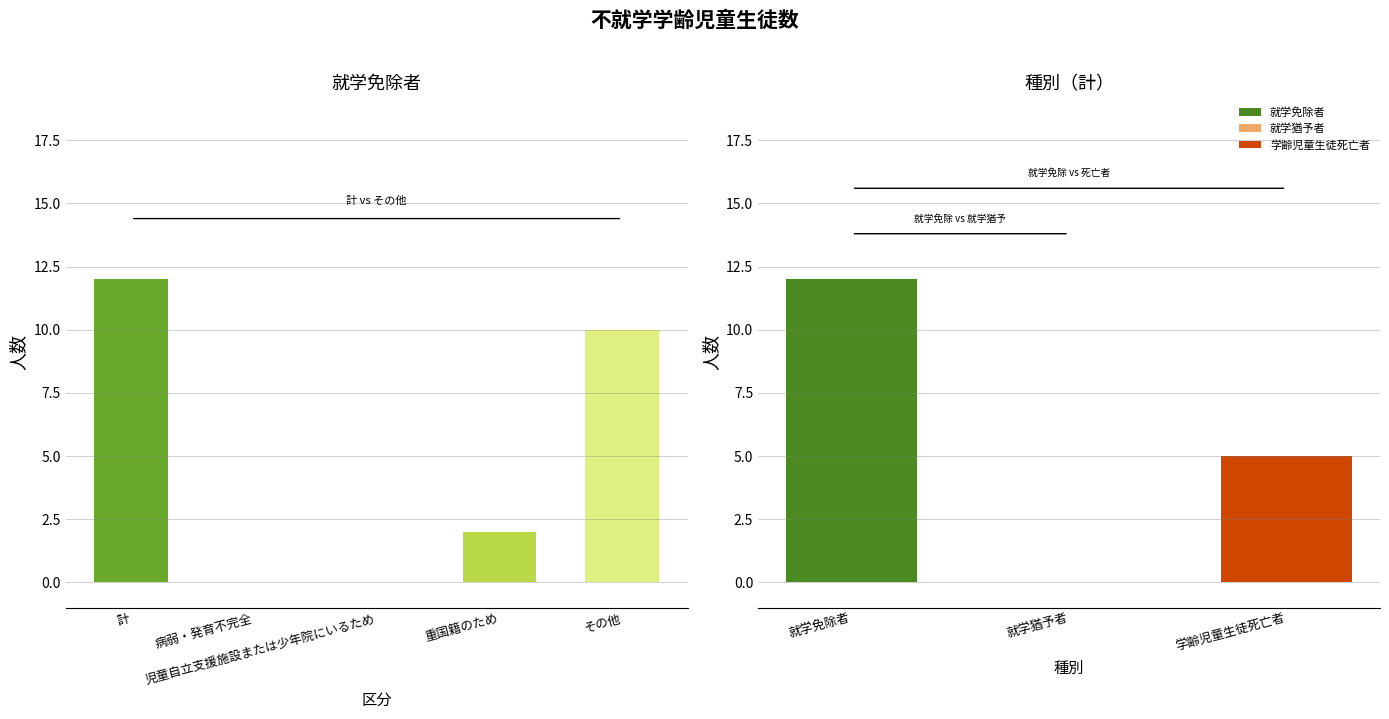

Which has a higher value, 計 or 病弱・発育不完全?

計